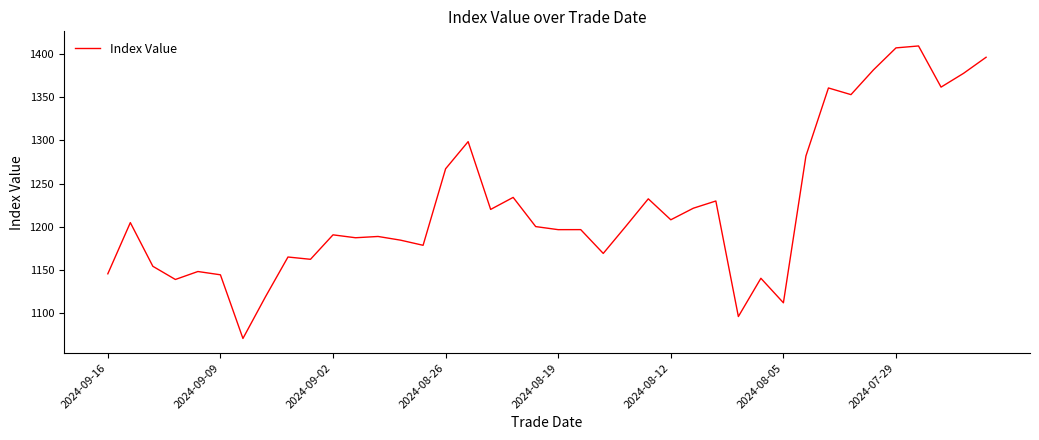

What is the difference between the maximum and minimum values?

338.0